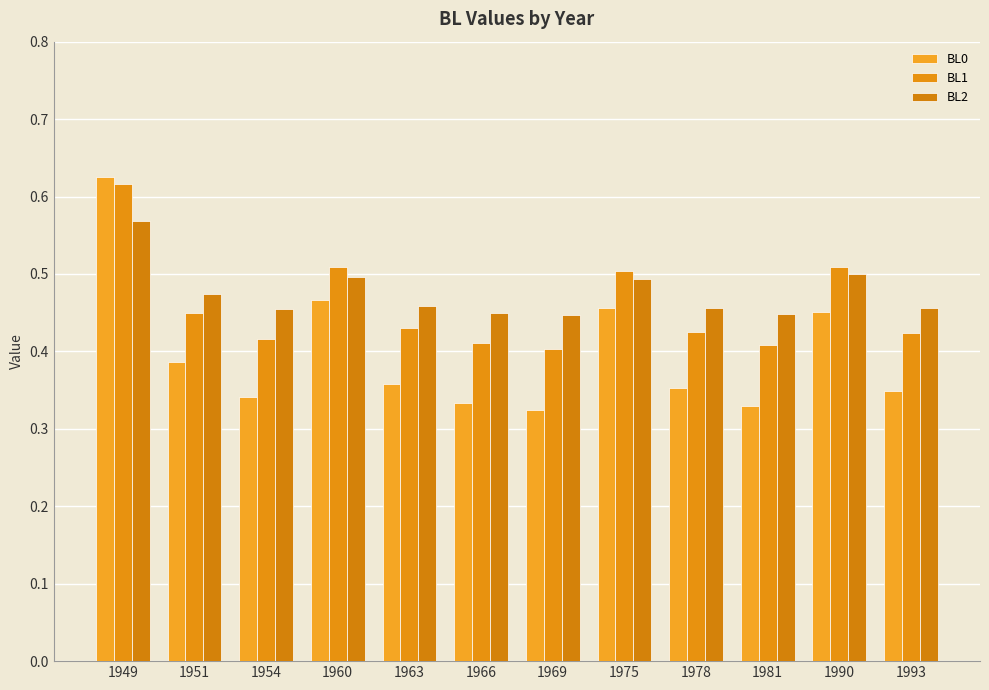

Which series has the largest range (max minus min)?

BL0